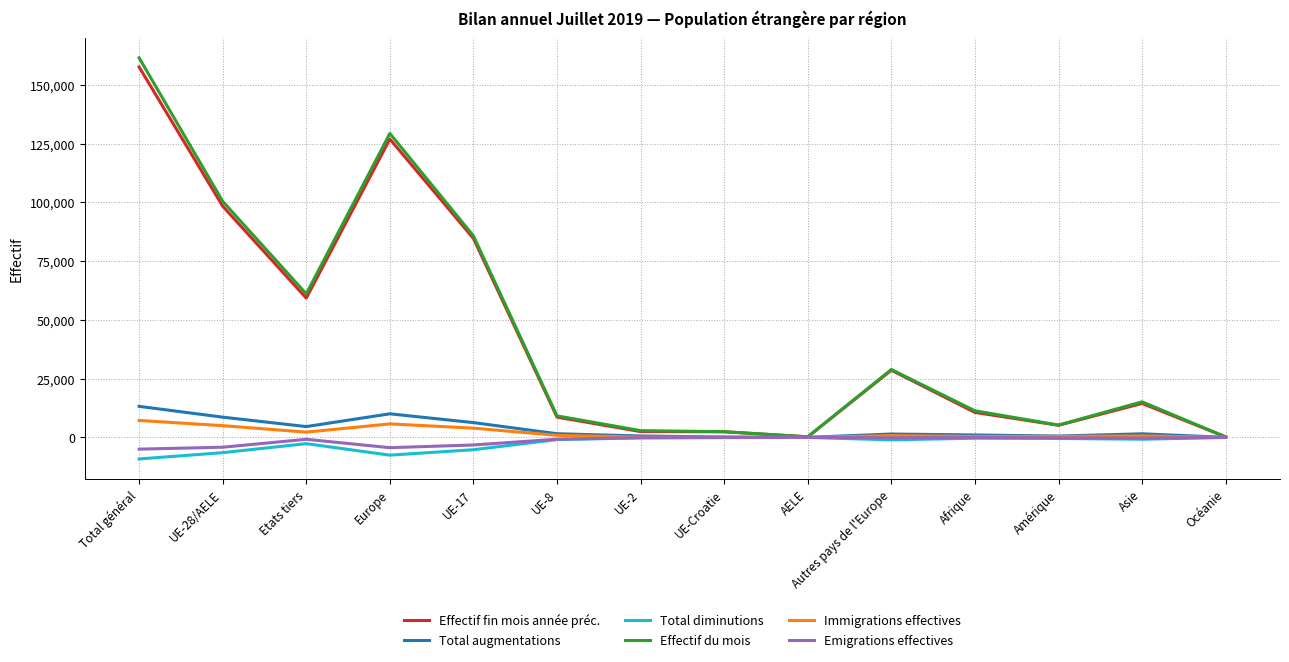

Which series has the largest range (max minus min)?

Effectif du mois